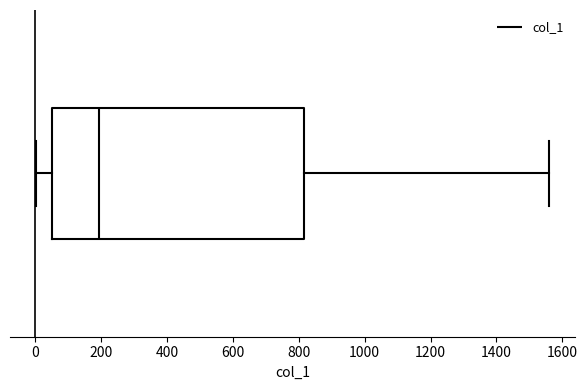

Read this box plot against the x-axis: the position of the median line, the range covered by the box, and the ends of both whiskers. The values are not printed on the chart, so give them approximately, as read against the axis.

median 200, box 60 to 820, whiskers 0 to 1560